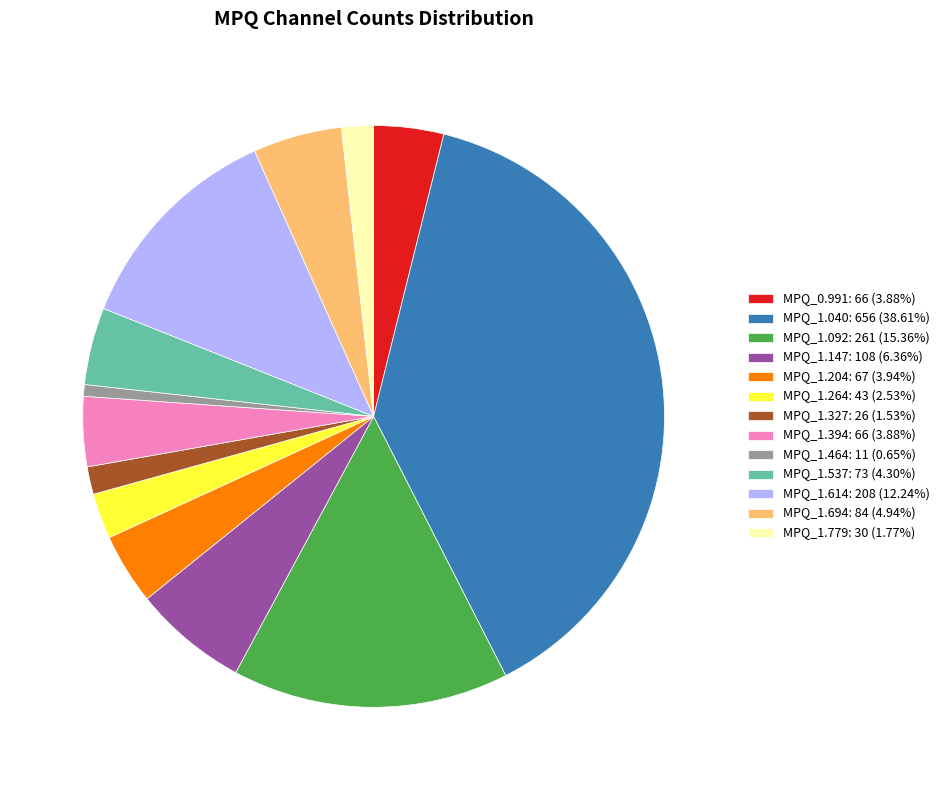

Is the sum of MPQ_1.694: 84 (4.94%) and MPQ_0.991: 66 (3.88%) greater than half?

No